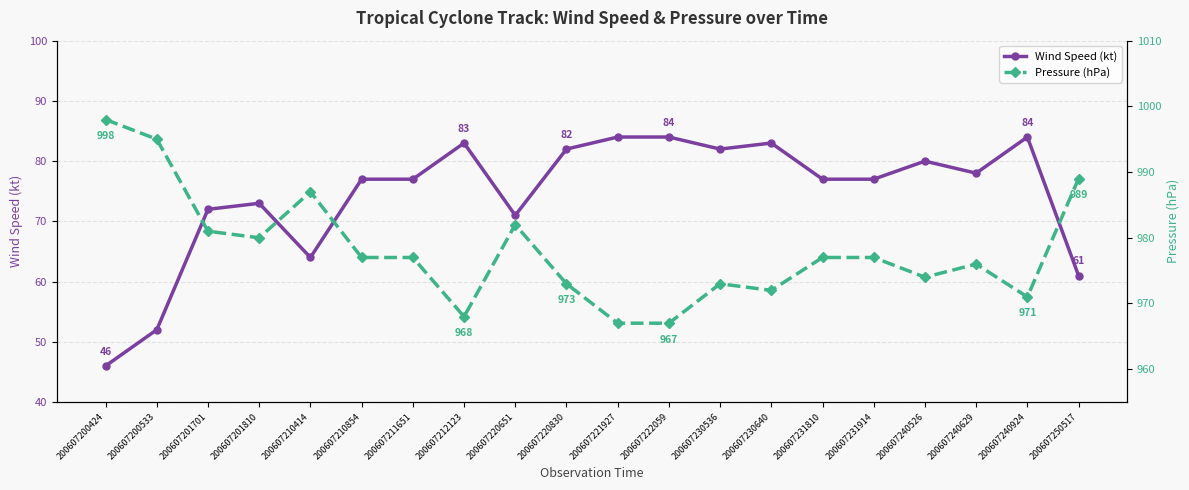

What are all the series names shown in the legend?

Wind Speed (kt), Pressure (hPa)